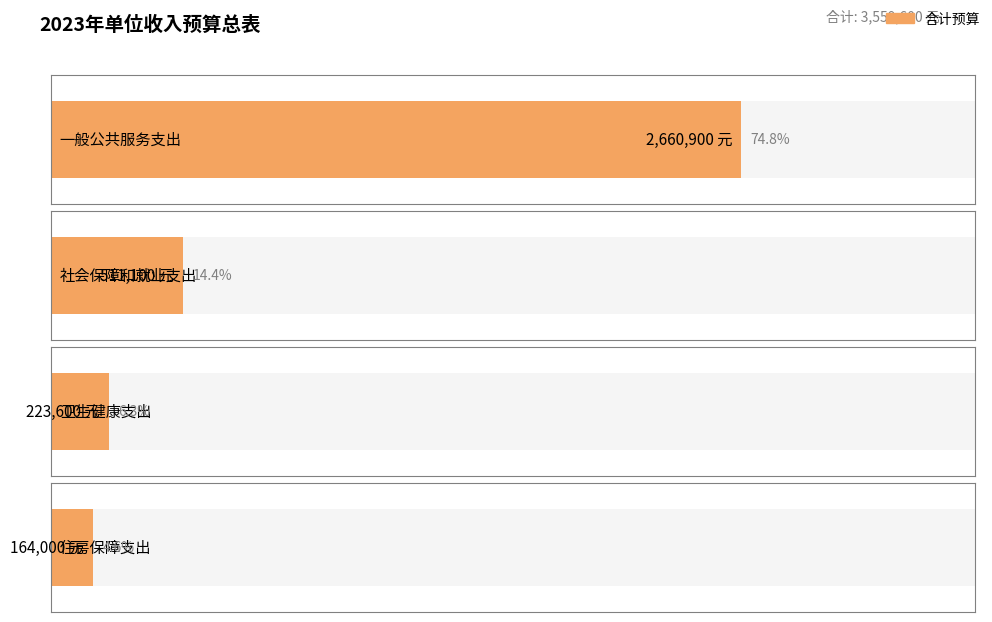

Does the chart contain stacked bars?

No